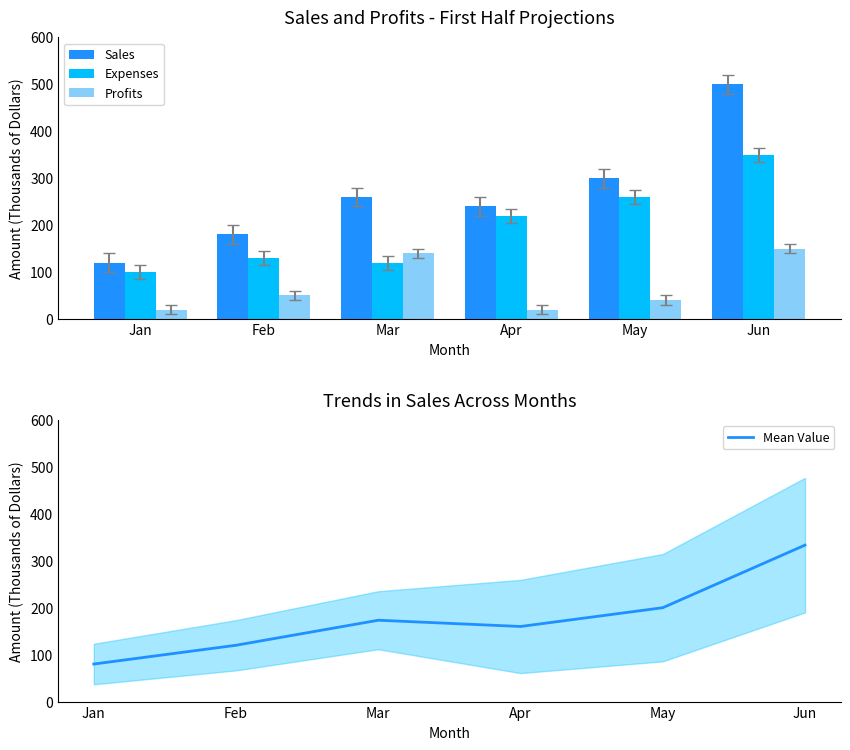

Which series changed the most between Feb and Apr?

Expenses